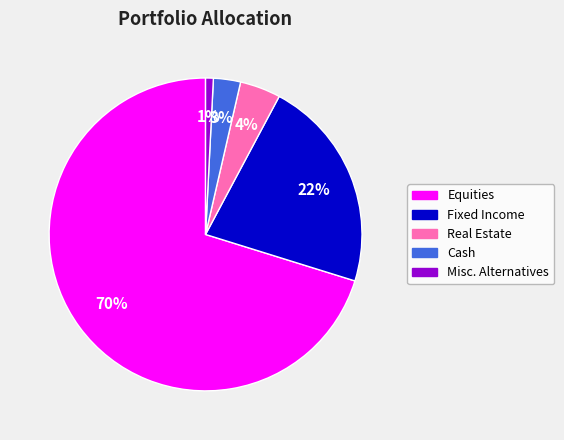

Which has a higher value, Fixed Income or Cash?

Fixed Income